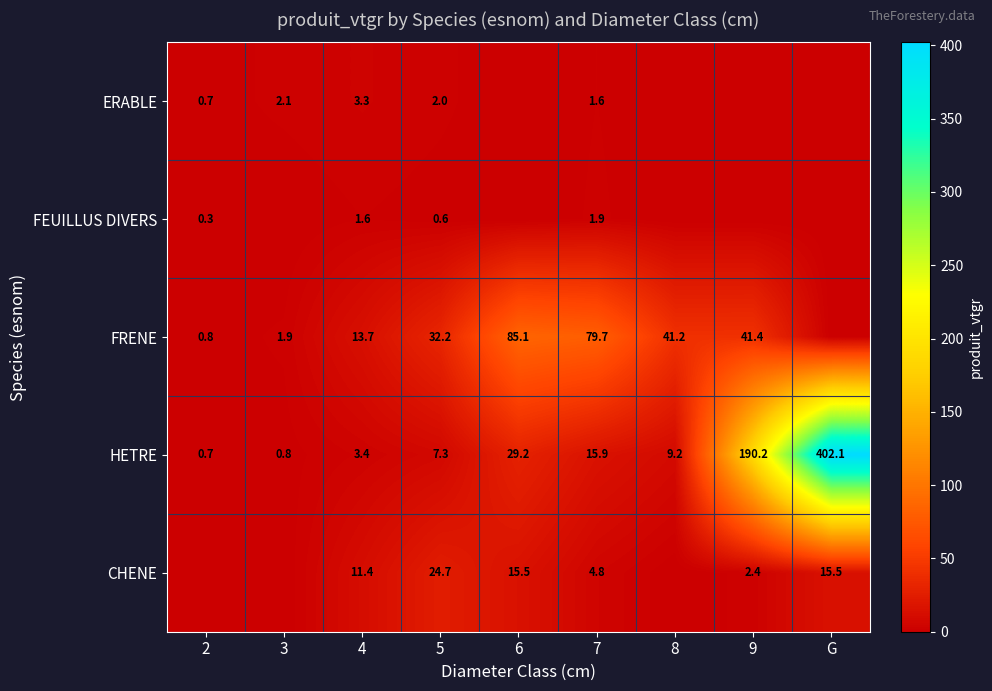

At which category is the sum across all series the highest?

G